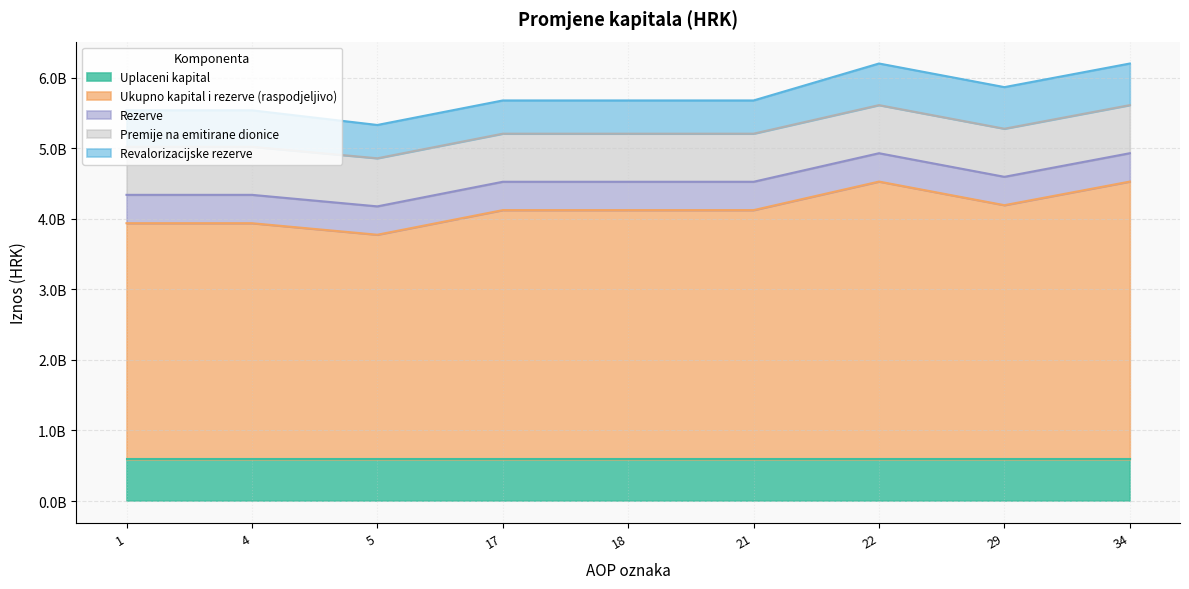

True or false: Uplaceni kapital has more than 0 interior local peaks.

False